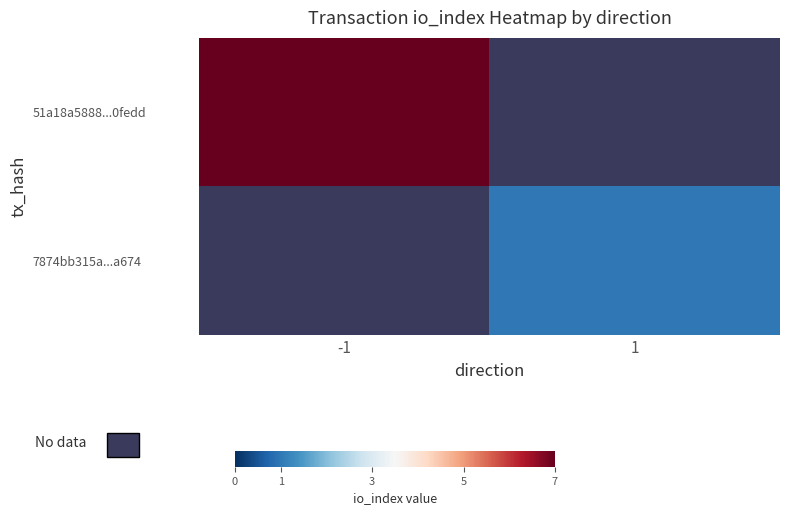

True or false: 7874bb315a...a674 has a value of 0.7 at 1.

False